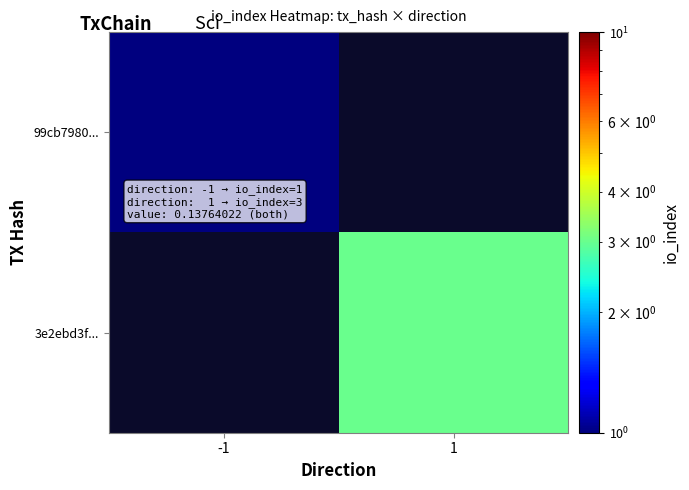

Is the value of 99cb7980... at 1 greater than the value of 3e2ebd3f... at -1?

No